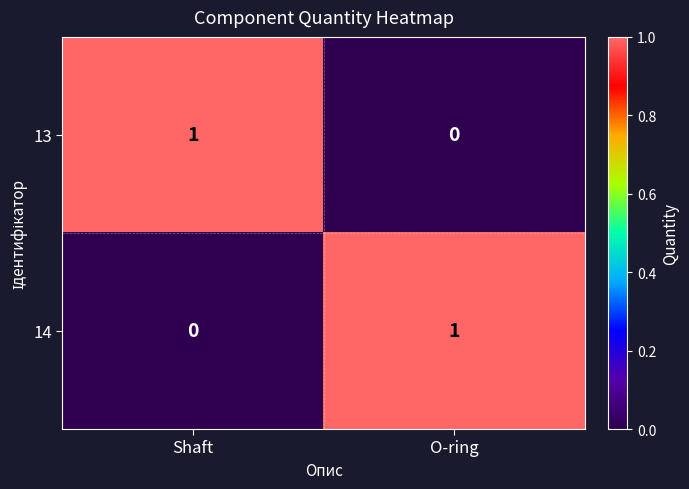

The 13 series shows 1 at Shaft. True or false?

True